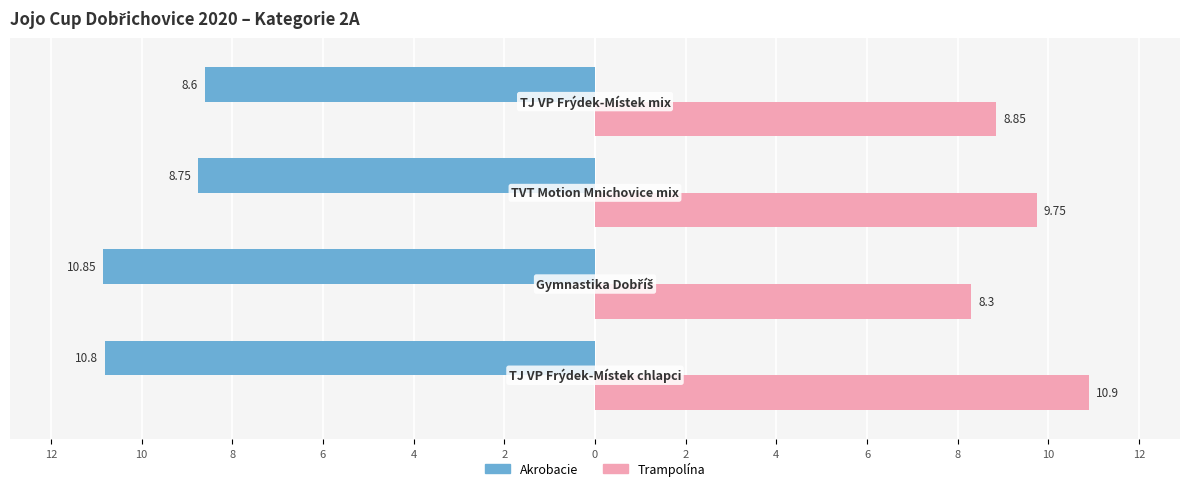

What are all the series names shown in the legend?

Akrobacie, Trampolína